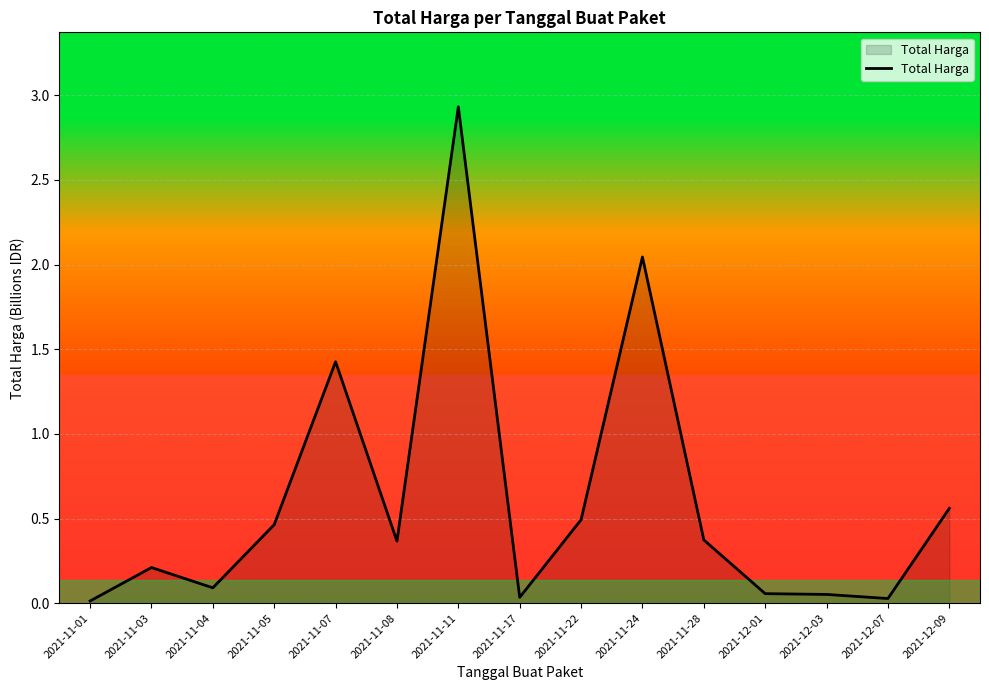

Which has a higher value, 2021-12-09 or 2021-11-05?

2021-12-09